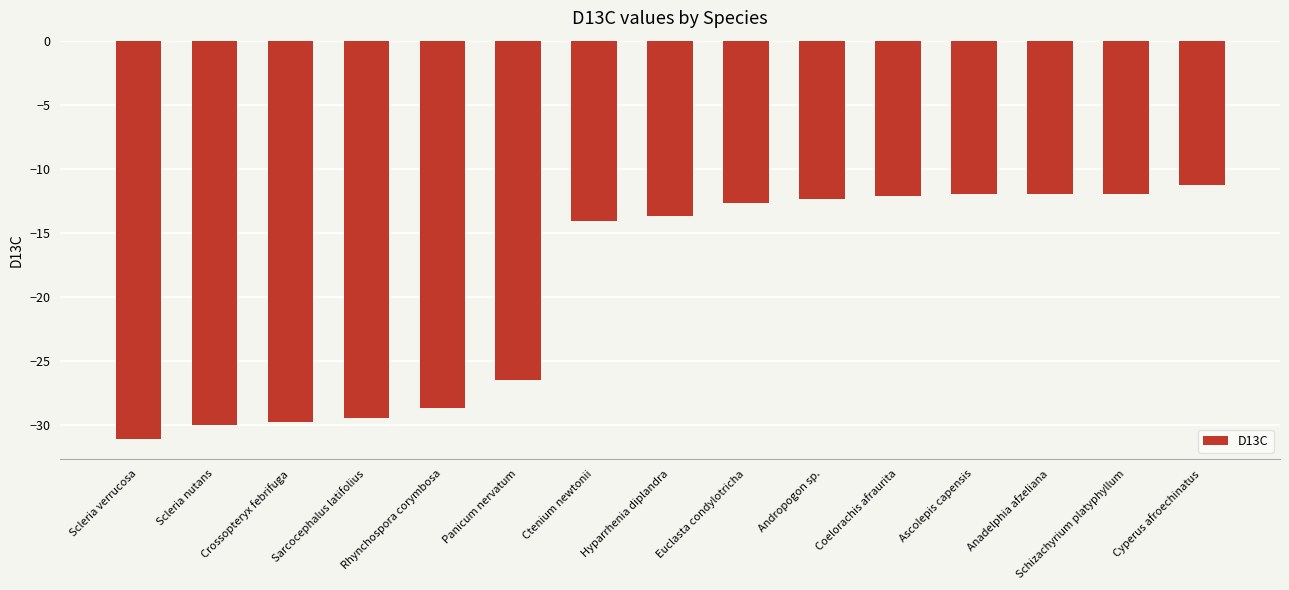

What is the maximum value shown in the chart?

-11.3